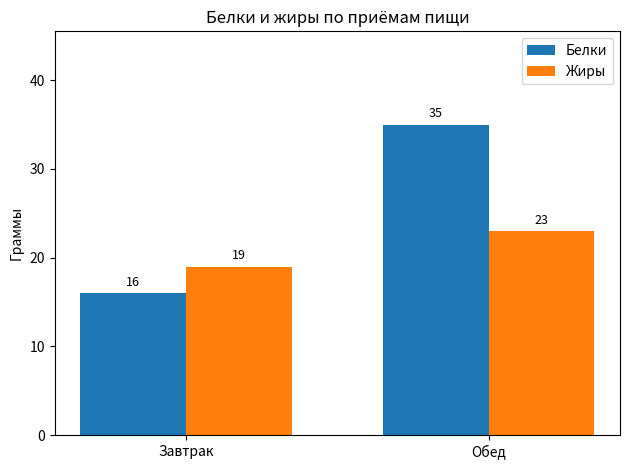

What is the difference between the Жиры values at Обед and Завтрак?

4